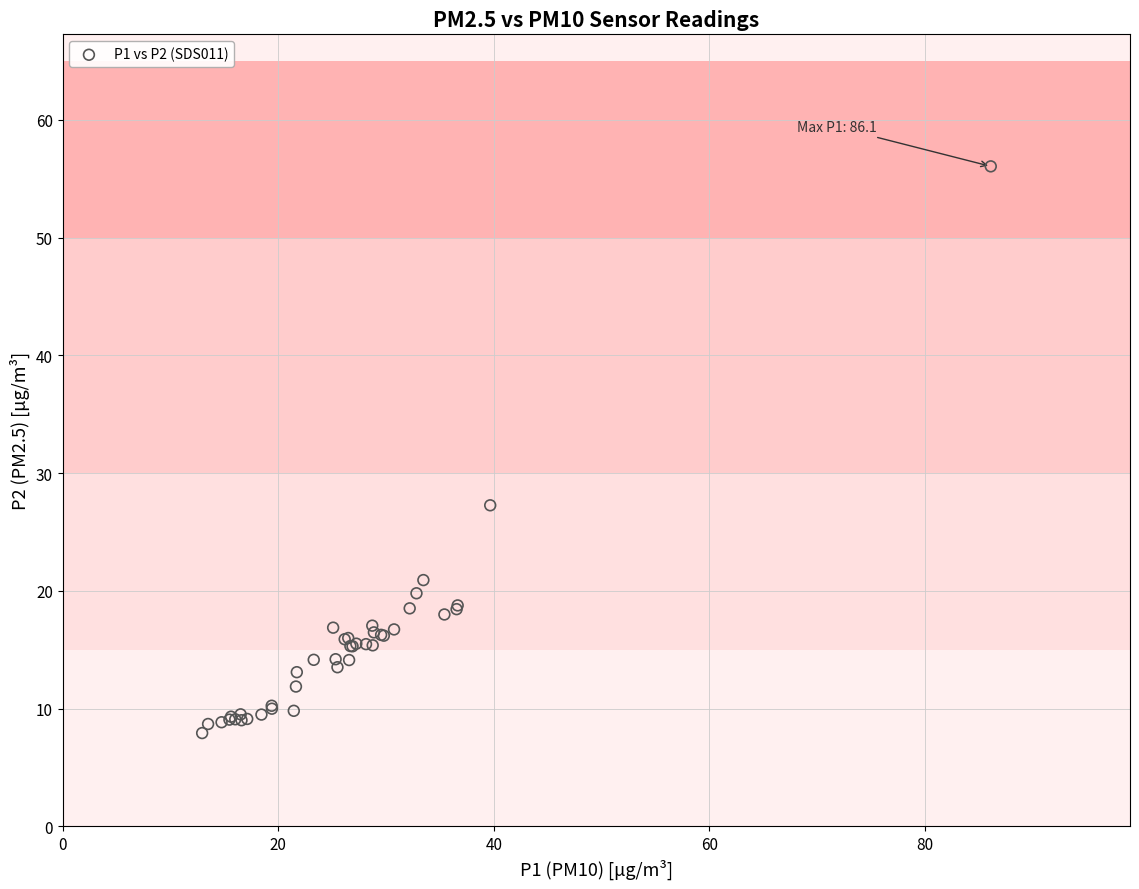

What Y value in the scatter plot is closest to 31?

27.3